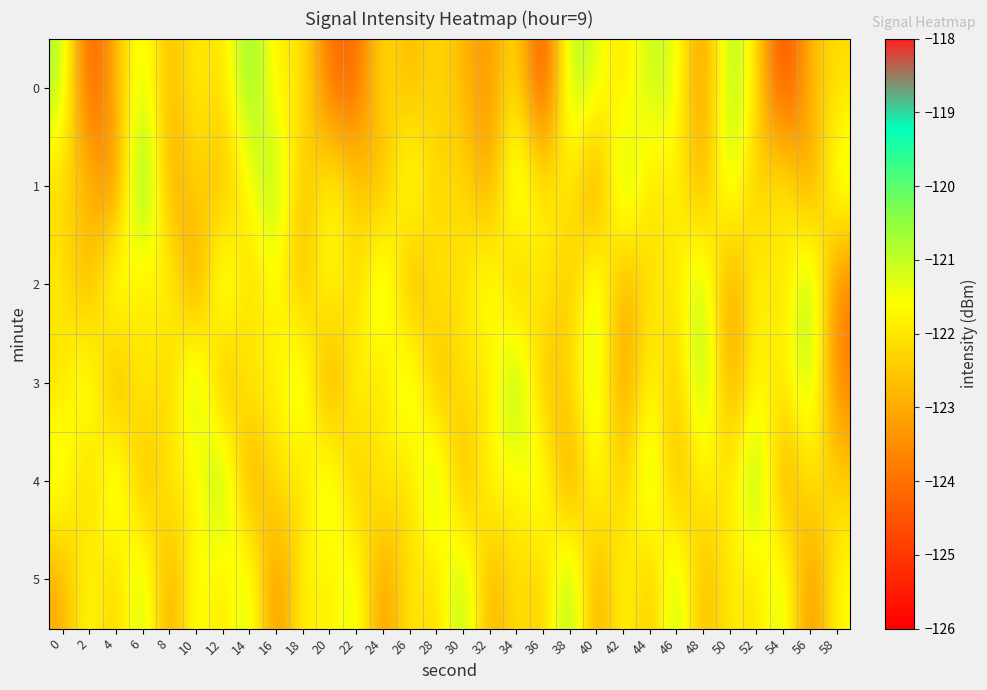

What is the total value across all series at 54?

-735.3